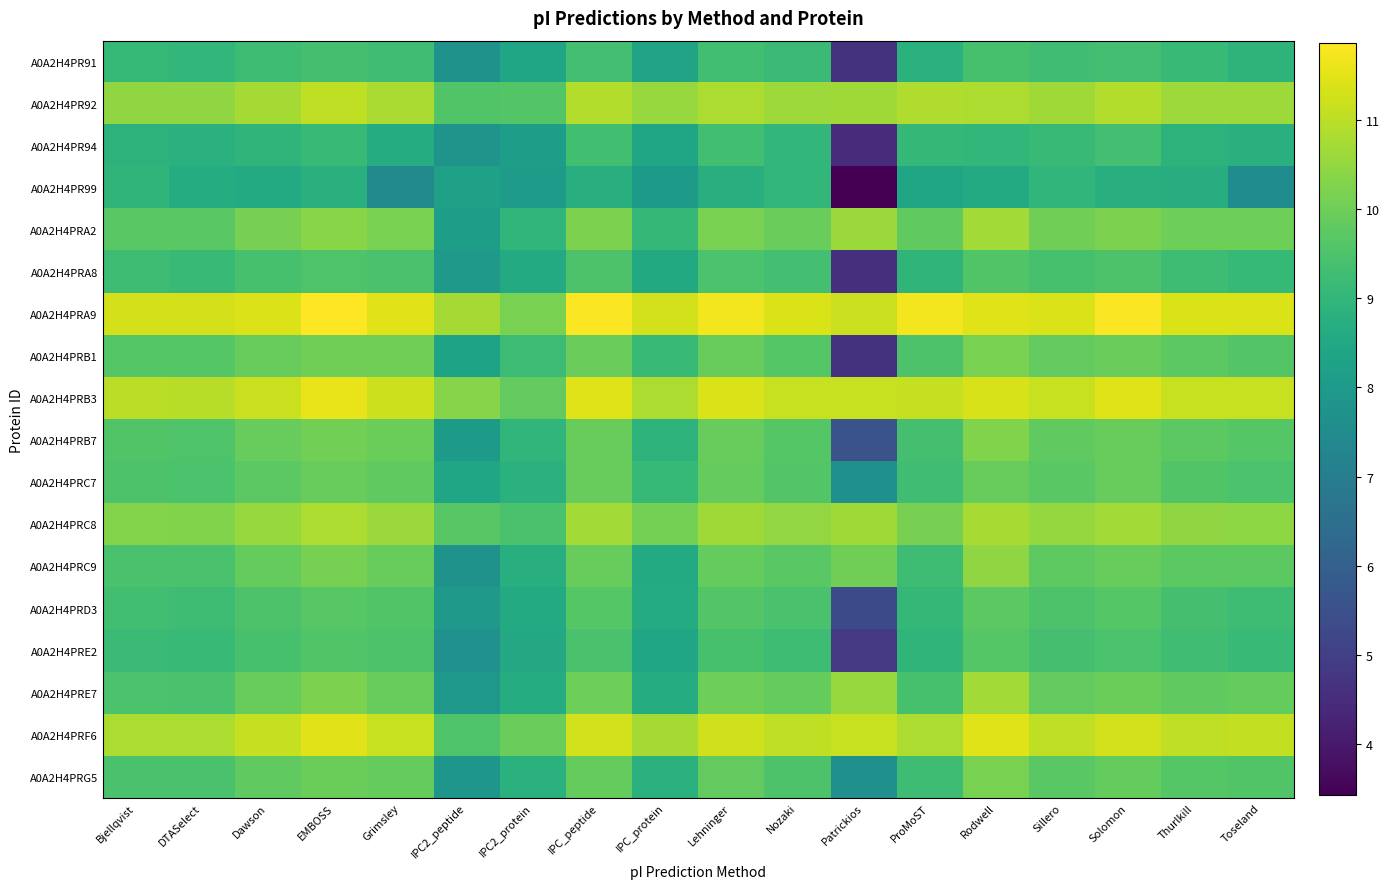

Reading left to right, extract all data points from this chart.

A0A2H4PR91: Bjellqvist=9.1	DTASelect=9.0	Dawson=9.2	EMBOSS=9.4	Grimsley=9.3	IPC2_peptide=7.7	IPC2_protein=8.4	IPC_peptide=9.3	IPC_protein=8.3	Lehninger=9.3	Nozaki=9.2	Patrickios=4.7	ProMoST=8.8	Rodwell=9.4	Sillero=9.3	Solomon=9.3	Thurlkill=9.1	Toseland=8.9
A0A2H4PR92: Bjellqvist=10.5	DTASelect=10.5	Dawson=10.7	EMBOSS=11.0	Grimsley=10.8	IPC2_peptide=9.6	IPC2_protein=9.6	IPC_peptide=10.9	IPC_protein=10.5	Lehninger=10.8	Nozaki=10.6	Patrickios=10.6	ProMoST=10.9	Rodwell=10.8	Sillero=10.7	Solomon=10.9	Thurlkill=10.6	Toseland=10.6
A0A2H4PR94: Bjellqvist=8.9	DTASelect=8.8	Dawson=8.9	EMBOSS=9.2	Grimsley=8.6	IPC2_peptide=7.8	IPC2_protein=8.1	IPC_peptide=9.3	IPC_protein=8.4	Lehninger=9.3	Nozaki=9.0	Patrickios=4.5	ProMoST=9.0	Rodwell=9.0	Sillero=9.1	Solomon=9.3	Thurlkill=8.9	Toseland=8.8
A0A2H4PR99: Bjellqvist=8.9	DTASelect=8.7	Dawson=8.6	EMBOSS=8.8	Grimsley=7.4	IPC2_peptide=8.3	IPC2_protein=8.1	IPC_peptide=8.7	IPC_protein=8.0	Lehninger=8.7	Nozaki=9.0	Patrickios=3.4	ProMoST=8.4	Rodwell=8.6	Sillero=9.0	Solomon=8.7	Thurlkill=8.7	Toseland=7.5
A0A2H4PRA2: Bjellqvist=9.7	DTASelect=9.7	Dawson=10.1	EMBOSS=10.4	Grimsley=10.1	IPC2_peptide=8.1	IPC2_protein=9.0	IPC_peptide=10.2	IPC_protein=9.0	Lehninger=10.2	Nozaki=9.9	Patrickios=10.6	ProMoST=9.8	Rodwell=10.7	Sillero=10.0	Solomon=10.2	Thurlkill=10.0	Toseland=10.0
A0A2H4PRA8: Bjellqvist=9.2	DTASelect=9.2	Dawson=9.4	EMBOSS=9.5	Grimsley=9.4	IPC2_peptide=8.0	IPC2_protein=8.6	IPC_peptide=9.5	IPC_protein=8.5	Lehninger=9.5	Nozaki=9.3	Patrickios=4.6	ProMoST=8.9	Rodwell=9.6	Sillero=9.4	Solomon=9.5	Thurlkill=9.3	Toseland=9.1
A0A2H4PRA9: Bjellqvist=11.3	DTASelect=11.3	Dawson=11.4	EMBOSS=11.9	Grimsley=11.5	IPC2_peptide=10.7	IPC2_protein=10.1	IPC_peptide=11.8	IPC_protein=11.3	Lehninger=11.7	Nozaki=11.4	Patrickios=11.2	ProMoST=11.7	Rodwell=11.4	Sillero=11.4	Solomon=11.8	Thurlkill=11.4	Toseland=11.4
A0A2H4PRB1: Bjellqvist=9.6	DTASelect=9.6	Dawson=9.9	EMBOSS=10.0	Grimsley=10.0	IPC2_peptide=8.3	IPC2_protein=9.2	IPC_peptide=9.9	IPC_protein=9.2	Lehninger=9.9	Nozaki=9.6	Patrickios=4.6	ProMoST=9.5	Rodwell=10.2	Sillero=9.8	Solomon=9.9	Thurlkill=9.7	Toseland=9.6
A0A2H4PRB3: Bjellqvist=11.0	DTASelect=11.0	Dawson=11.2	EMBOSS=11.6	Grimsley=11.2	IPC2_peptide=10.3	IPC2_protein=9.8	IPC_peptide=11.4	IPC_protein=10.8	Lehninger=11.4	Nozaki=11.1	Patrickios=11.1	ProMoST=11.1	Rodwell=11.4	Sillero=11.1	Solomon=11.4	Thurlkill=11.1	Toseland=11.2
A0A2H4PRB7: Bjellqvist=9.6	DTASelect=9.5	Dawson=9.9	EMBOSS=10.1	Grimsley=10.0	IPC2_peptide=8.0	IPC2_protein=9.0	IPC_peptide=9.9	IPC_protein=8.9	Lehninger=9.9	Nozaki=9.6	Patrickios=5.6	ProMoST=9.4	Rodwell=10.3	Sillero=9.8	Solomon=9.9	Thurlkill=9.7	Toseland=9.6
A0A2H4PRC7: Bjellqvist=9.5	DTASelect=9.5	Dawson=9.7	EMBOSS=9.9	Grimsley=9.8	IPC2_peptide=8.4	IPC2_protein=8.8	IPC_peptide=9.9	IPC_protein=9.1	Lehninger=9.9	Nozaki=9.6	Patrickios=7.6	ProMoST=9.3	Rodwell=9.9	Sillero=9.7	Solomon=9.9	Thurlkill=9.6	Toseland=9.5
A0A2H4PRC8: Bjellqvist=10.3	DTASelect=10.3	Dawson=10.6	EMBOSS=10.8	Grimsley=10.6	IPC2_peptide=9.7	IPC2_protein=9.4	IPC_peptide=10.7	IPC_protein=10.1	Lehninger=10.7	Nozaki=10.5	Patrickios=10.7	ProMoST=10.1	Rodwell=10.7	Sillero=10.5	Solomon=10.7	Thurlkill=10.5	Toseland=10.4
A0A2H4PRC9: Bjellqvist=9.4	DTASelect=9.4	Dawson=9.9	EMBOSS=10.1	Grimsley=9.9	IPC2_peptide=7.7	IPC2_protein=8.7	IPC_peptide=9.9	IPC_protein=8.6	Lehninger=9.9	Nozaki=9.7	Patrickios=10.0	ProMoST=9.3	Rodwell=10.5	Sillero=9.8	Solomon=9.9	Thurlkill=9.7	Toseland=9.7
A0A2H4PRD3: Bjellqvist=9.3	DTASelect=9.2	Dawson=9.5	EMBOSS=9.7	Grimsley=9.6	IPC2_peptide=8.0	IPC2_protein=8.6	IPC_peptide=9.6	IPC_protein=8.6	Lehninger=9.6	Nozaki=9.4	Patrickios=5.3	ProMoST=9.0	Rodwell=9.7	Sillero=9.5	Solomon=9.6	Thurlkill=9.4	Toseland=9.3
A0A2H4PRE2: Bjellqvist=9.2	DTASelect=9.1	Dawson=9.4	EMBOSS=9.6	Grimsley=9.5	IPC2_peptide=7.7	IPC2_protein=8.5	IPC_peptide=9.4	IPC_protein=8.4	Lehninger=9.4	Nozaki=9.2	Patrickios=4.8	ProMoST=8.9	Rodwell=9.6	Sillero=9.4	Solomon=9.5	Thurlkill=9.3	Toseland=9.1
A0A2H4PRE7: Bjellqvist=9.5	DTASelect=9.4	Dawson=9.9	EMBOSS=10.2	Grimsley=9.9	IPC2_peptide=7.9	IPC2_protein=8.7	IPC_peptide=10.0	IPC_protein=8.6	Lehninger=10.0	Nozaki=9.9	Patrickios=10.6	ProMoST=9.4	Rodwell=10.7	Sillero=9.8	Solomon=10.0	Thurlkill=9.8	Toseland=9.9
A0A2H4PRF6: Bjellqvist=10.8	DTASelect=10.8	Dawson=11.1	EMBOSS=11.5	Grimsley=11.2	IPC2_peptide=9.5	IPC2_protein=9.9	IPC_peptide=11.3	IPC_protein=10.7	Lehninger=11.2	Nozaki=11.0	Patrickios=11.2	ProMoST=10.8	Rodwell=11.4	Sillero=11.1	Solomon=11.3	Thurlkill=11.1	Toseland=11.1
A0A2H4PRG5: Bjellqvist=9.4	DTASelect=9.4	Dawson=9.8	EMBOSS=10.0	Grimsley=9.9	IPC2_peptide=7.9	IPC2_protein=8.8	IPC_peptide=9.9	IPC_protein=8.8	Lehninger=9.8	Nozaki=9.5	Patrickios=7.6	ProMoST=9.3	Rodwell=10.2	Sillero=9.7	Solomon=9.9	Thurlkill=9.6	Toseland=9.6